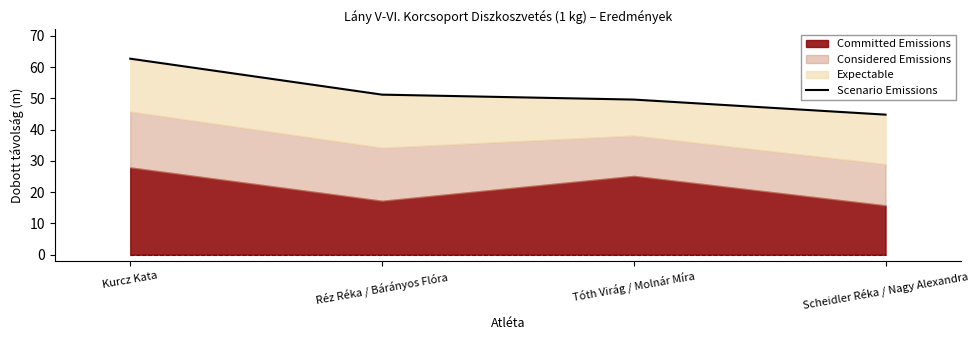

At which label does the data first exceed 51?

Kurcz Kata